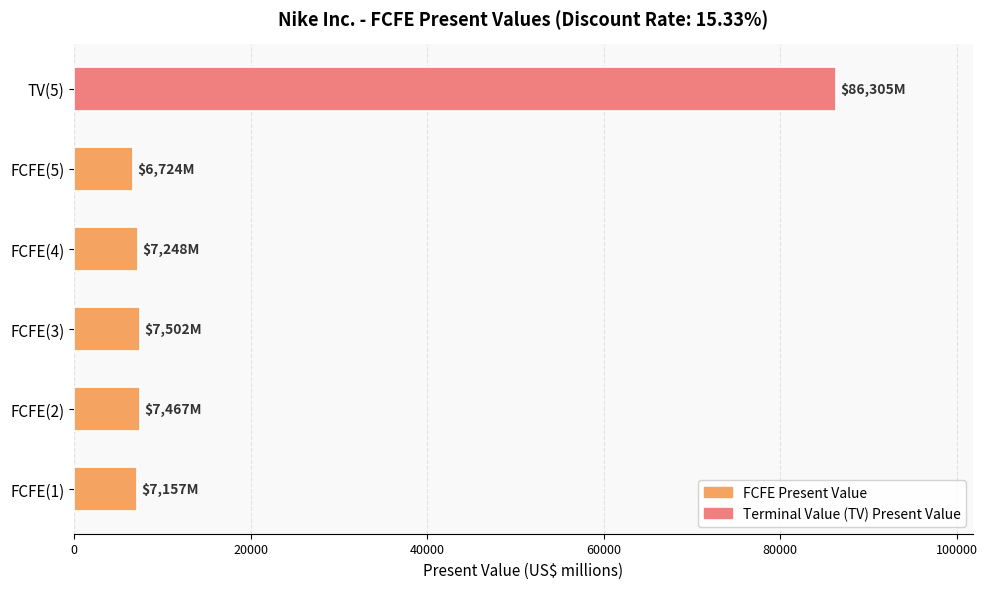

What is the minimum value shown in the chart?

6724